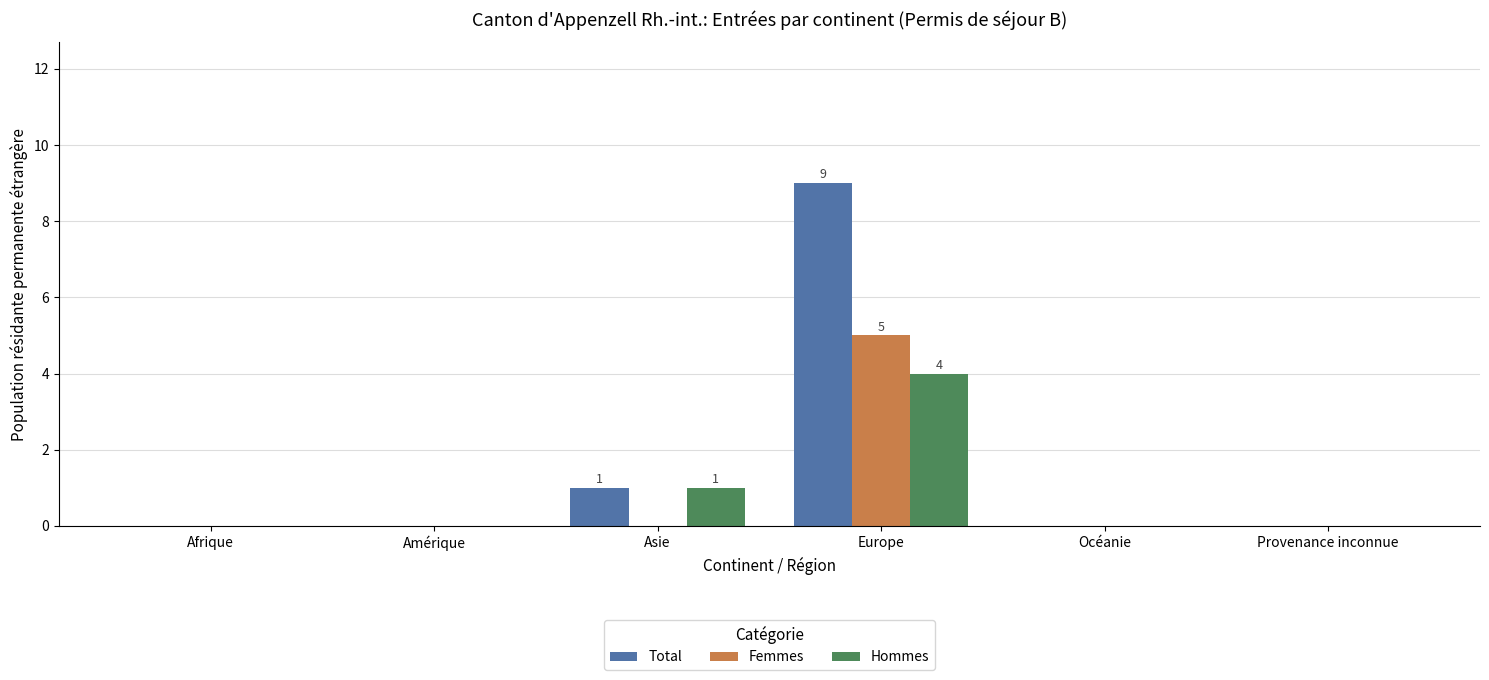

At which category is the sum across all series the highest?

Europe